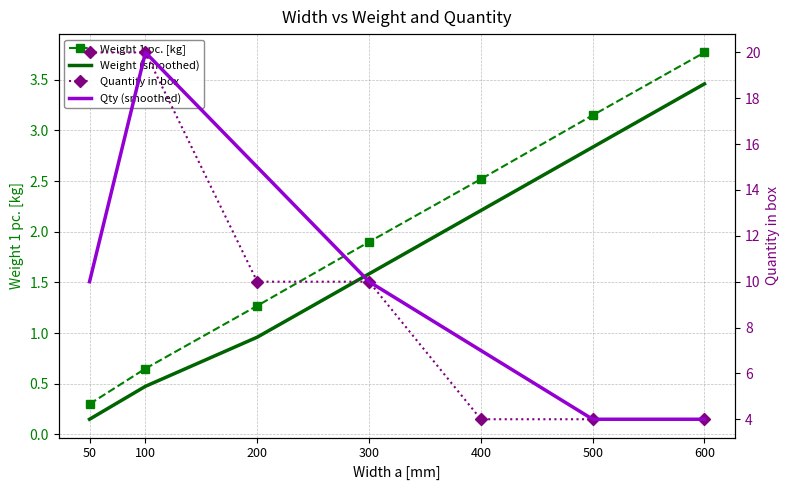

Is it true that Qty (smoothed) equals 35.3 at 100?

False